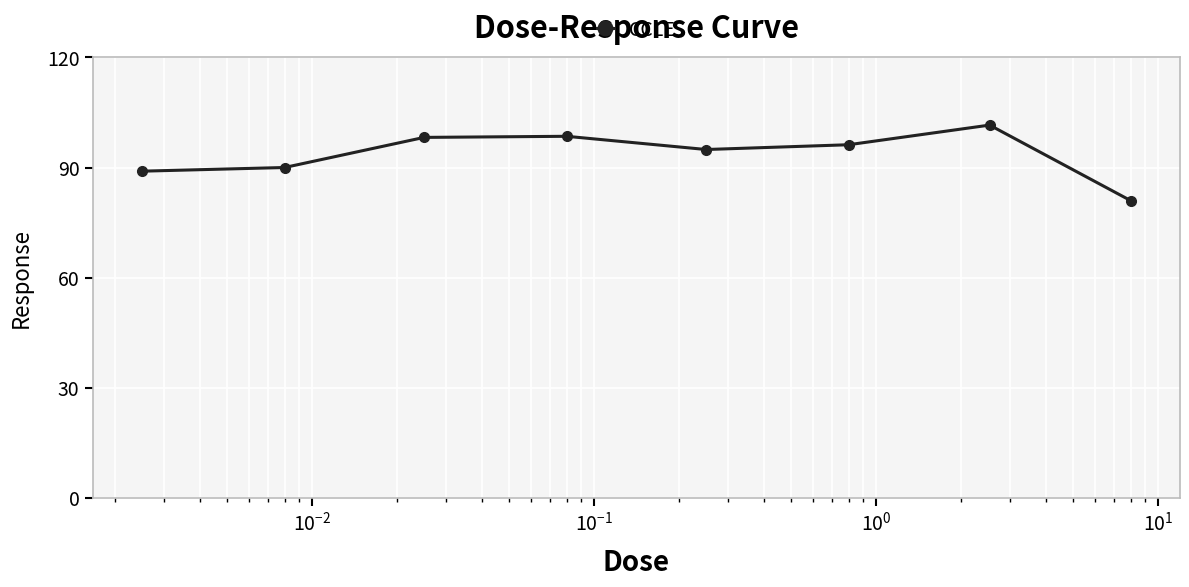

True or false: there are more than 0 points higher than both neighbors.

True